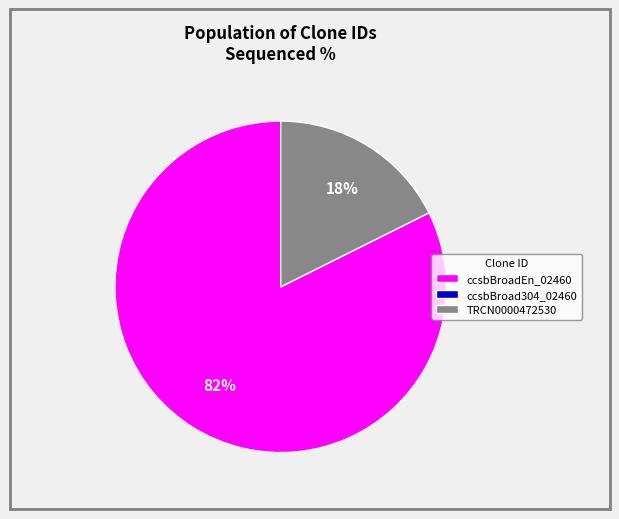

To the nearest percent, what is the difference between the largest and smallest slice percentages?

82%